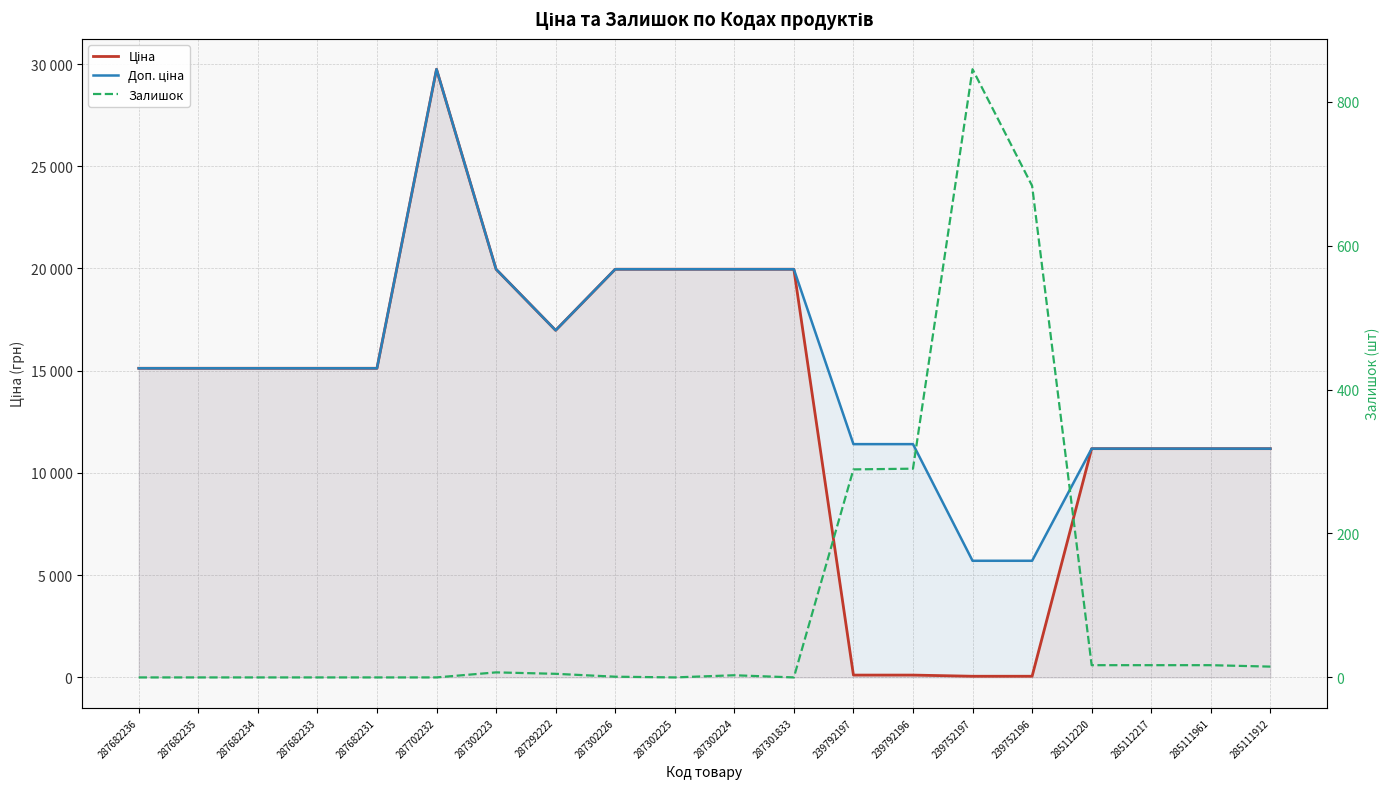

What is the sum of the Доп. ціна values at 287682235 and 285112217?

26308.2